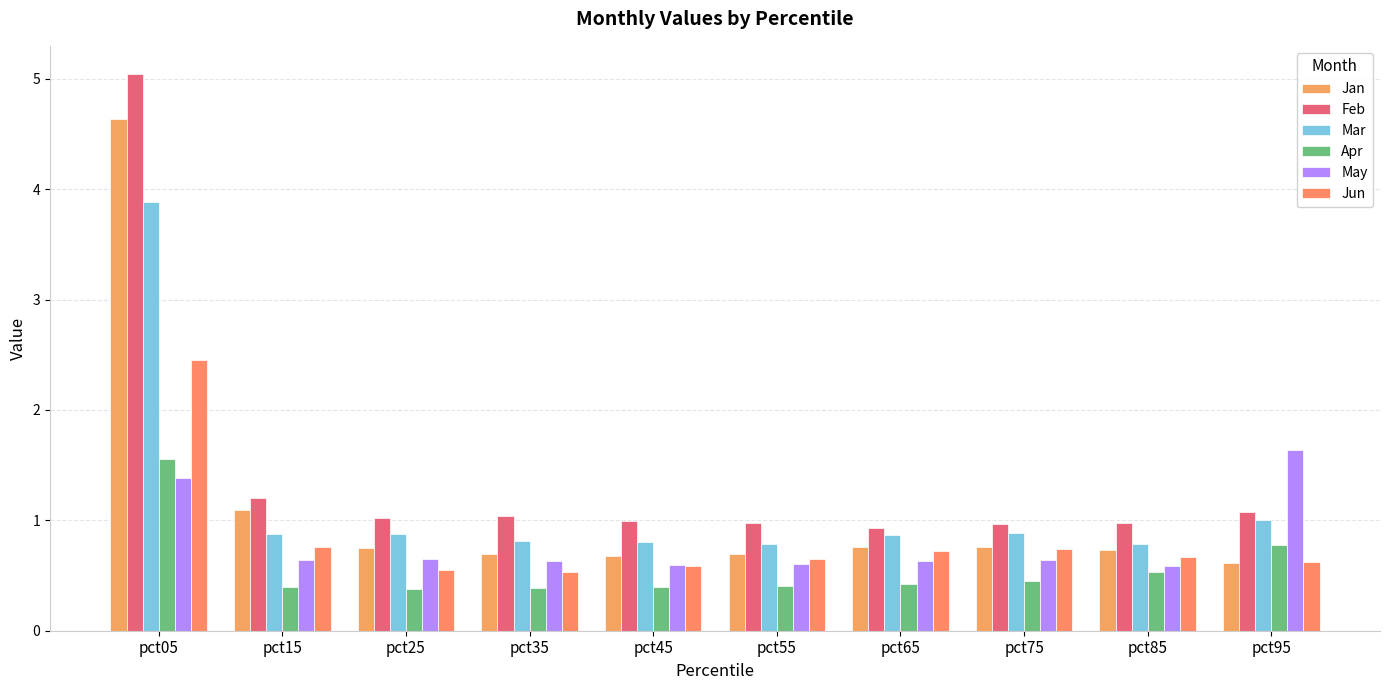

What is the value of the May bar at the 1st from the left?

1.4